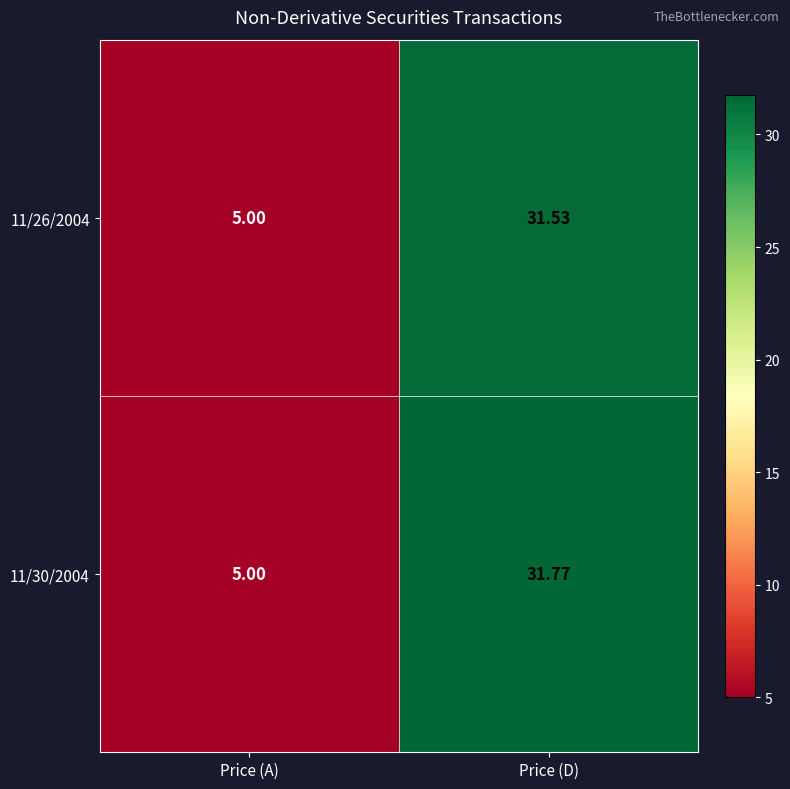

At which label does 11/30/2004 first exceed 31?

Price (D)